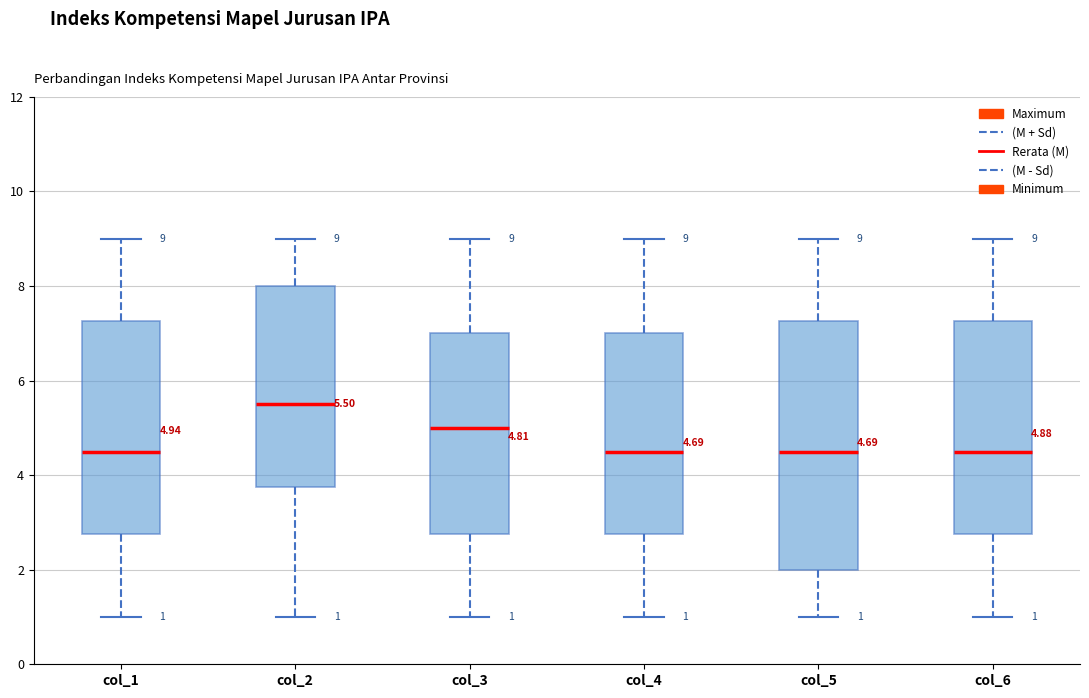

Comparing the boxes themselves (not the whiskers), which one is the tallest?

col_5